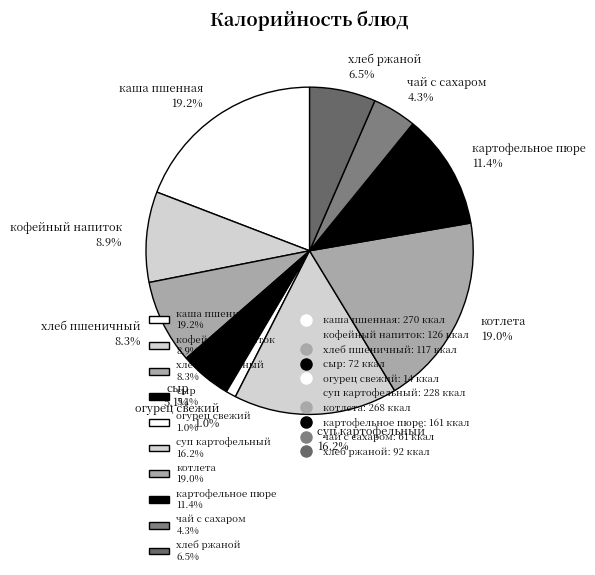

What percentage is the кофейный напиток slice, to the nearest percent?

9%